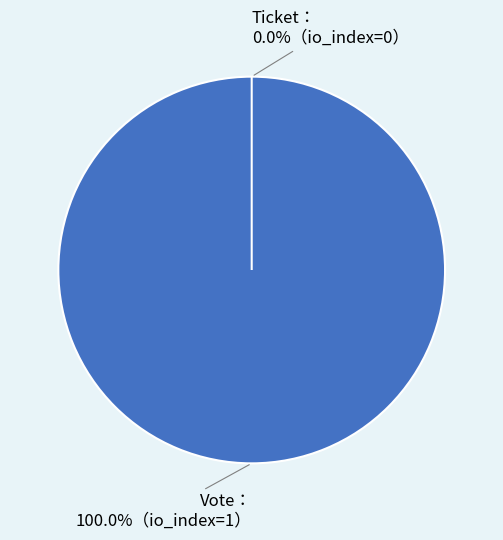

Does Vote account for over 50% of the chart?

Yes